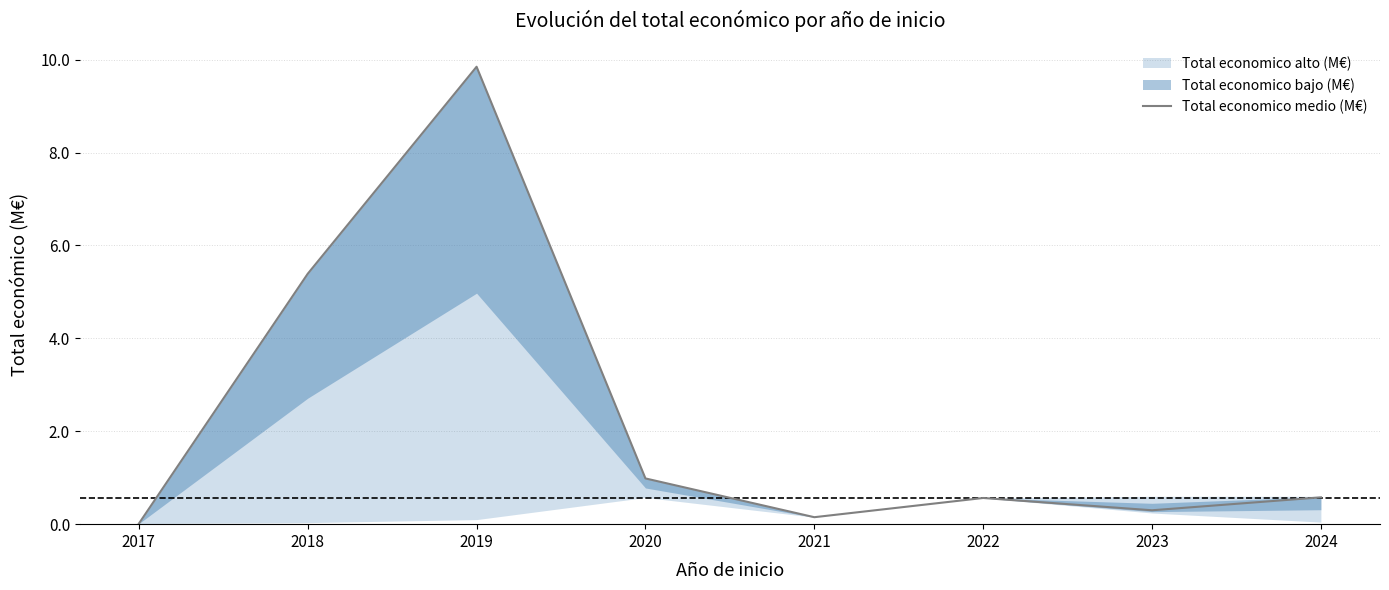

Between 2022 and 2017, which is larger?

2022